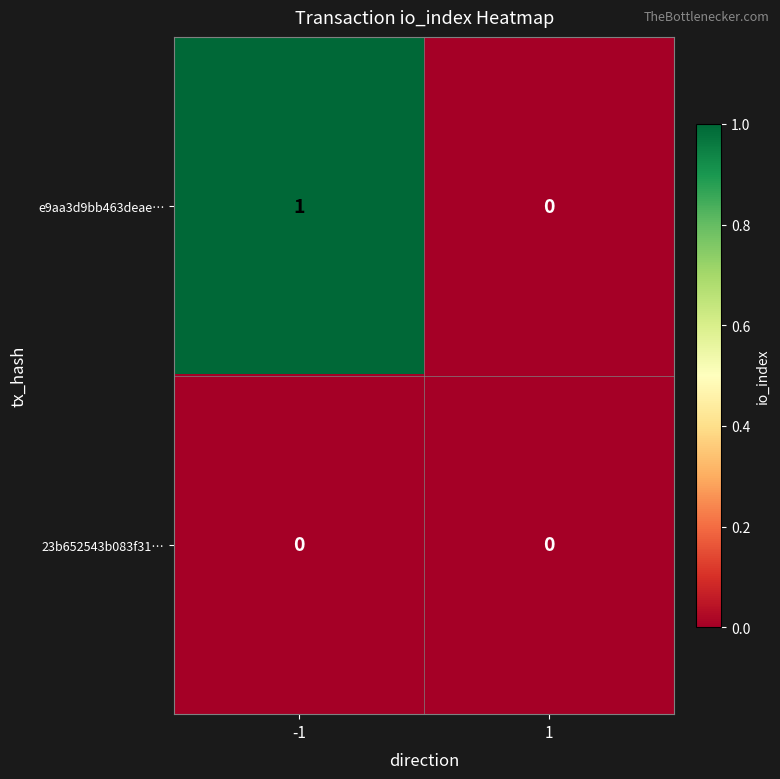

The value of 23b652543b083f31… at 1 is 0. True or false?

True